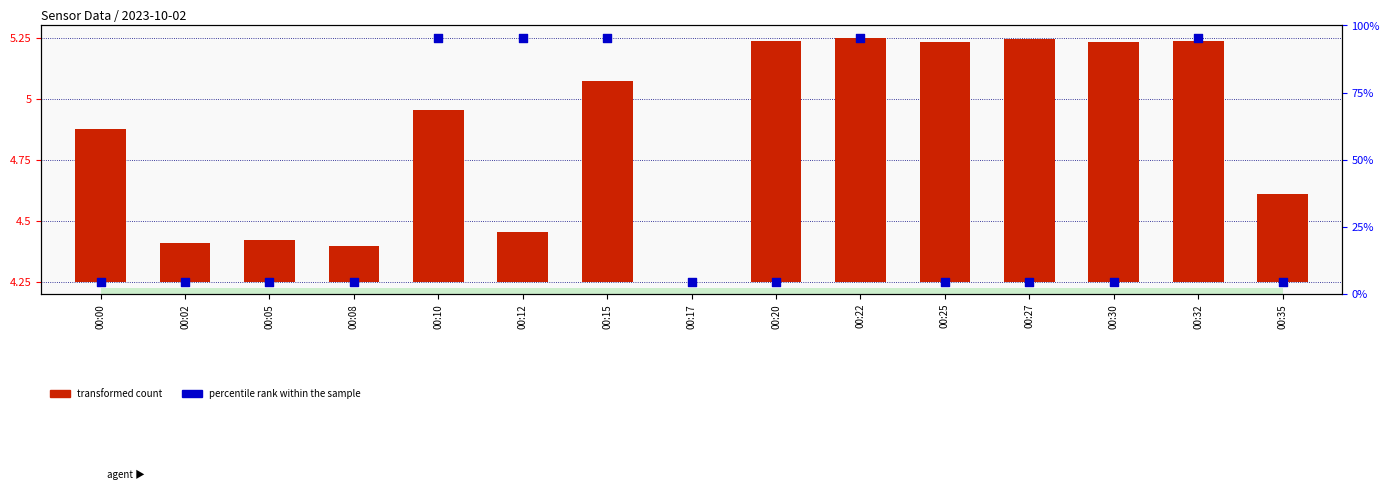

Which series has the widest spread of Y values?

transformed count